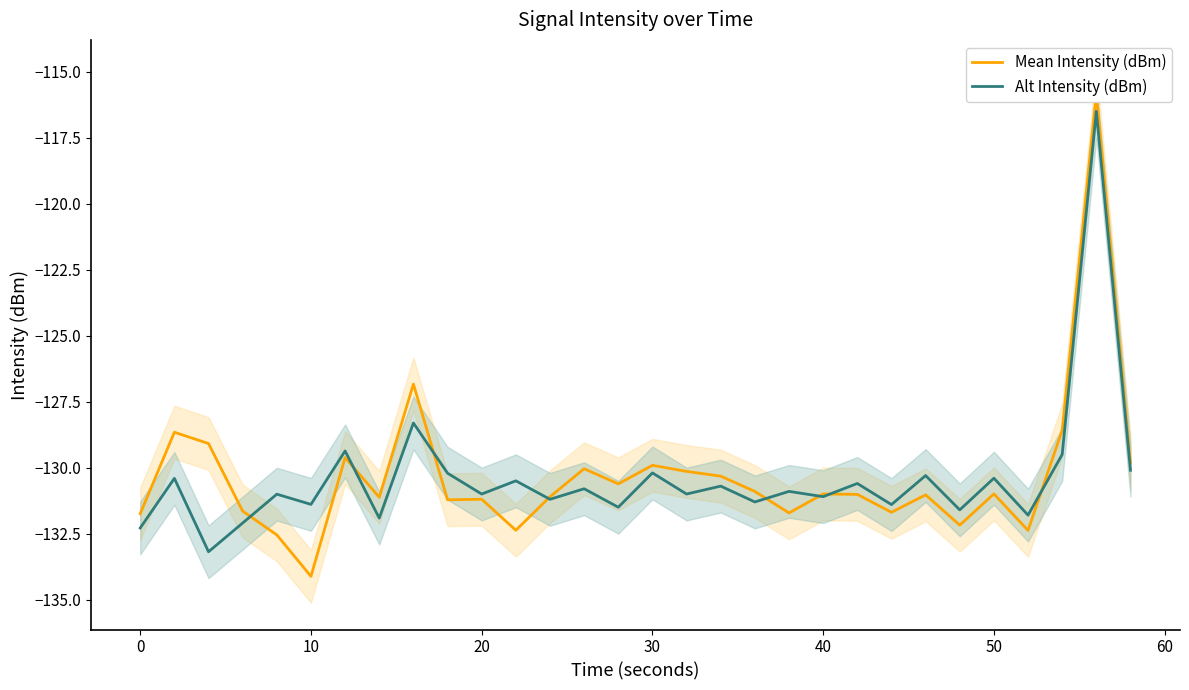

What is the highest value of the Alt Intensity (dBm) series?

-116.5